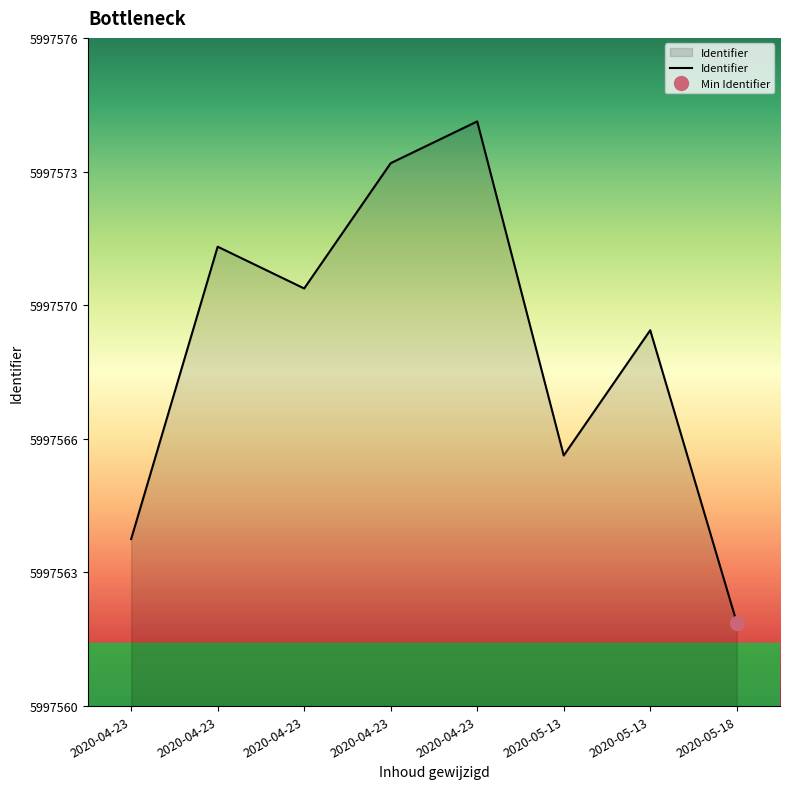

What is the label of the 4th point from the right?

2020-04-23